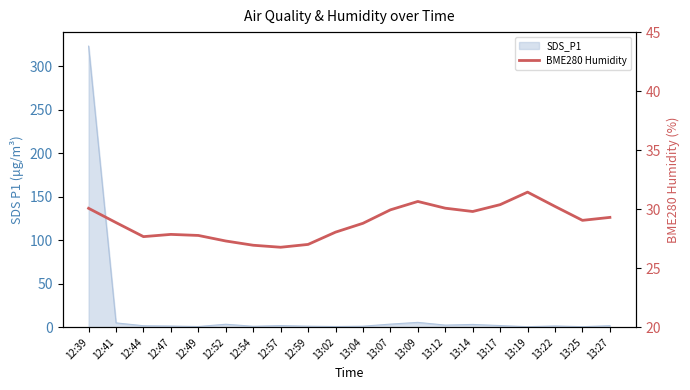

List the labels in order of value, smallest first.

12:57, 12:54, 12:59, 12:52, 12:44, 12:49, 12:47, 13:02, 13:04, 12:41, 13:25, 13:27, 13:14, 13:07, 12:39, 13:12, 13:22, 13:17, 13:09, 13:19